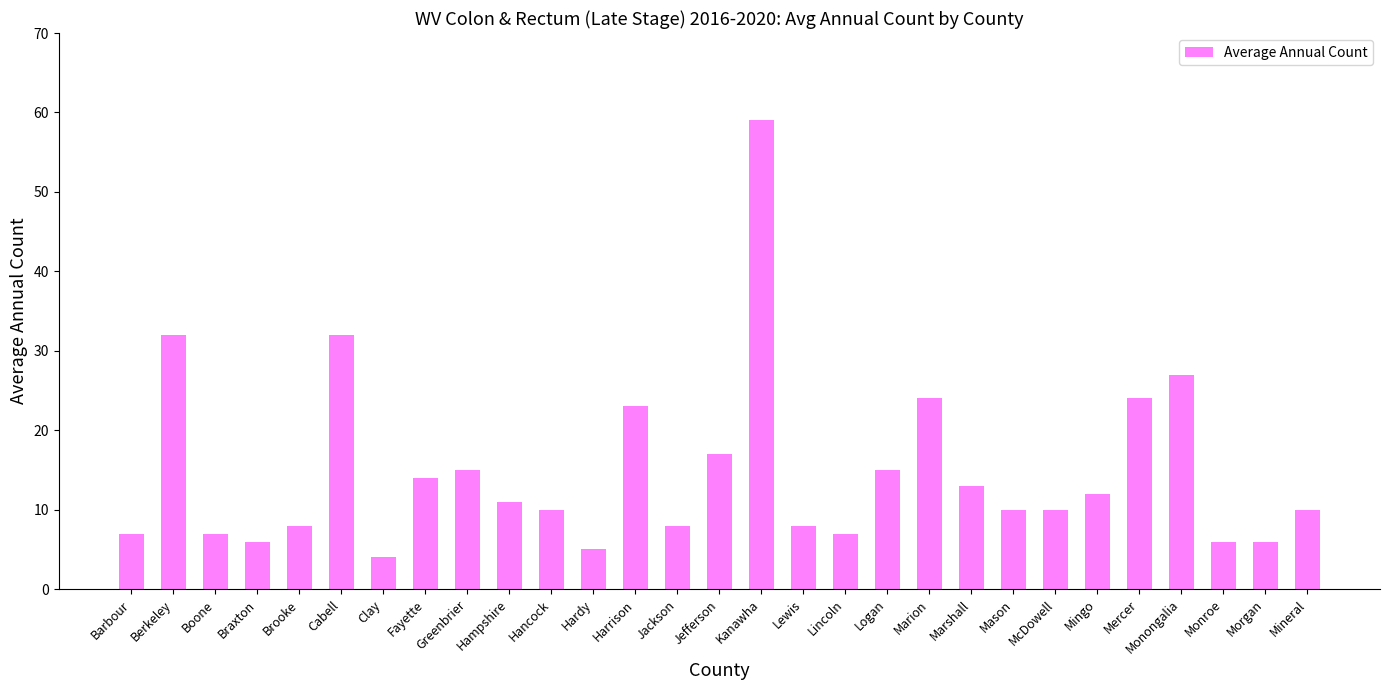

What is the label of the 3rd bar from the right?

Monroe